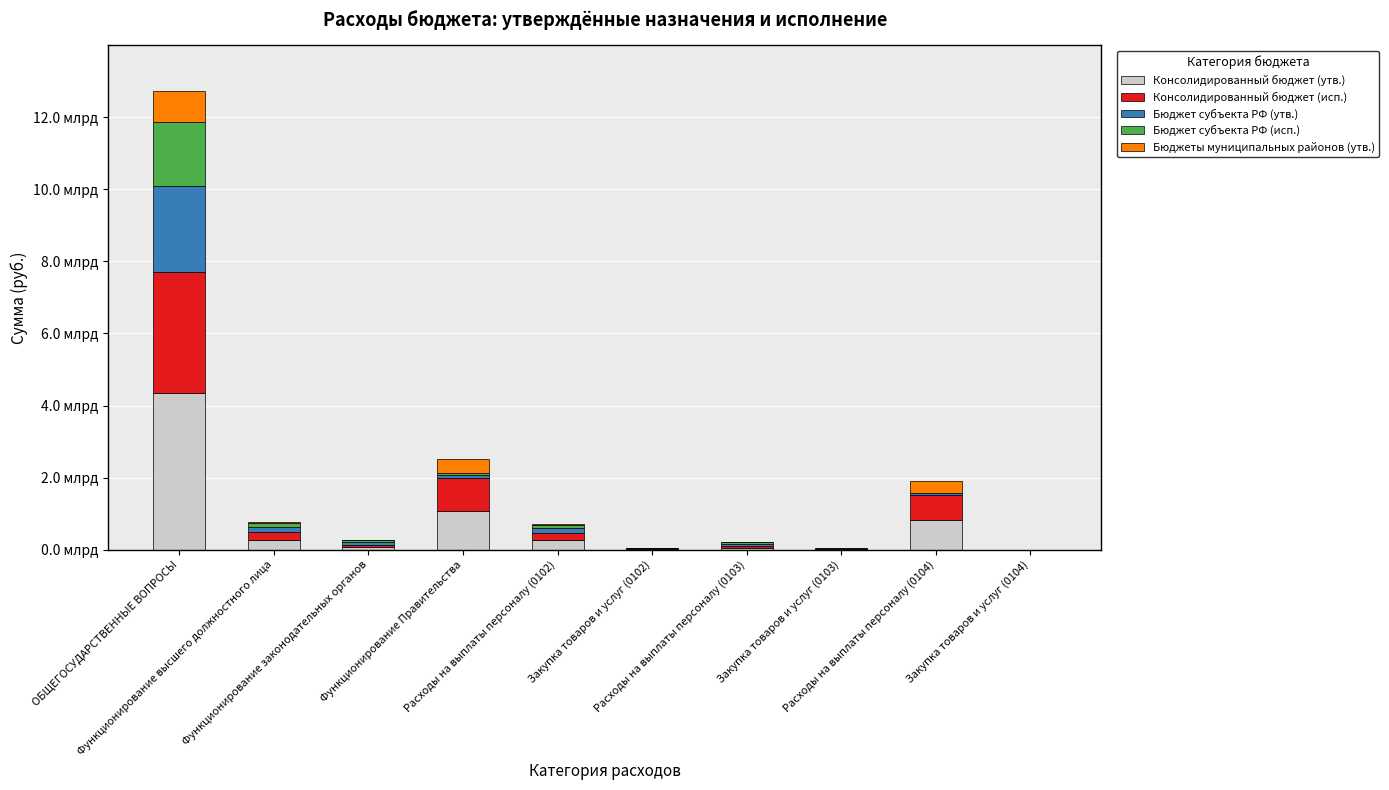

What are all the series names shown in the legend?

Консолидированный бюджет (утв.), Консолидированный бюджет (исп.), Бюджет субъекта РФ (утв.), Бюджет субъекта РФ (исп.), Бюджеты муниципальных районов (утв.)